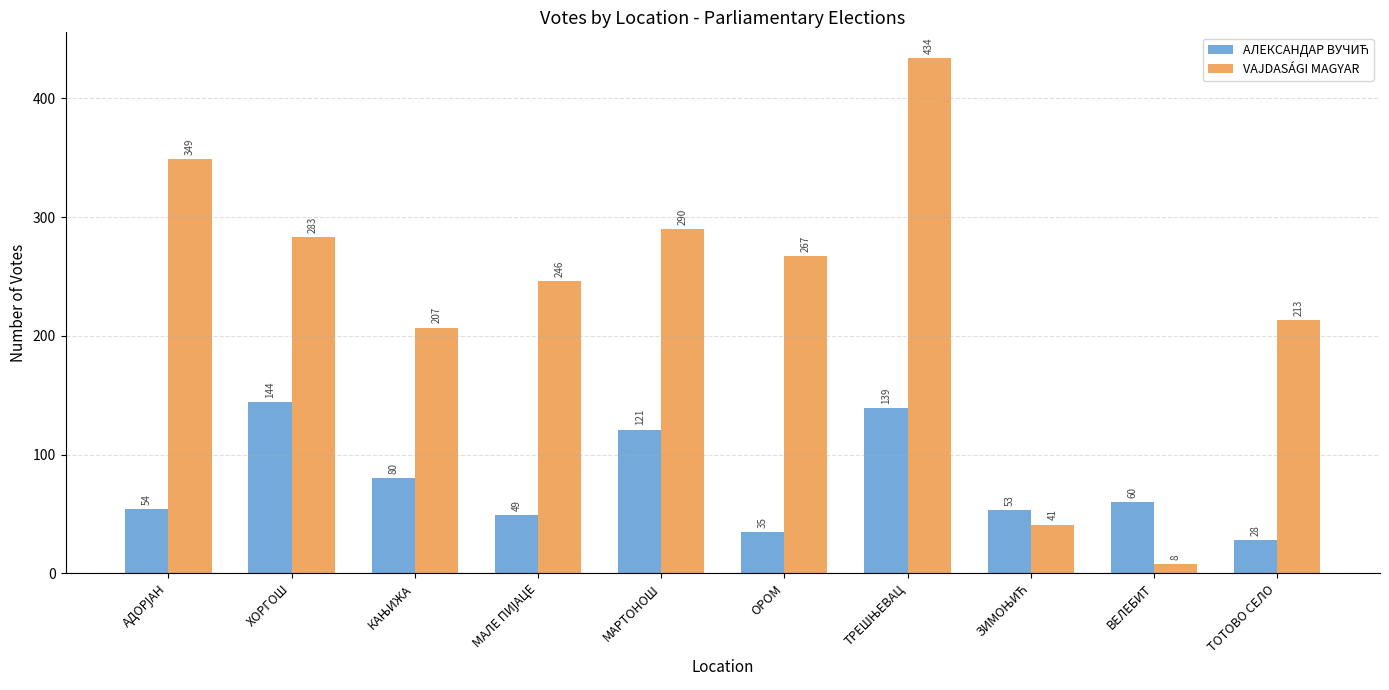

What is the sum of all VАJDASÁGI MAGYAR values?

2338